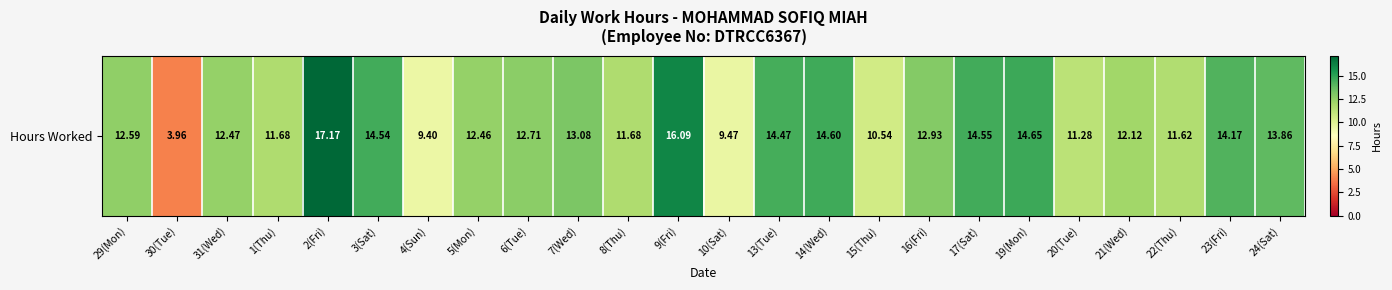

Which category has the lowest value across all series?

30(Tue)